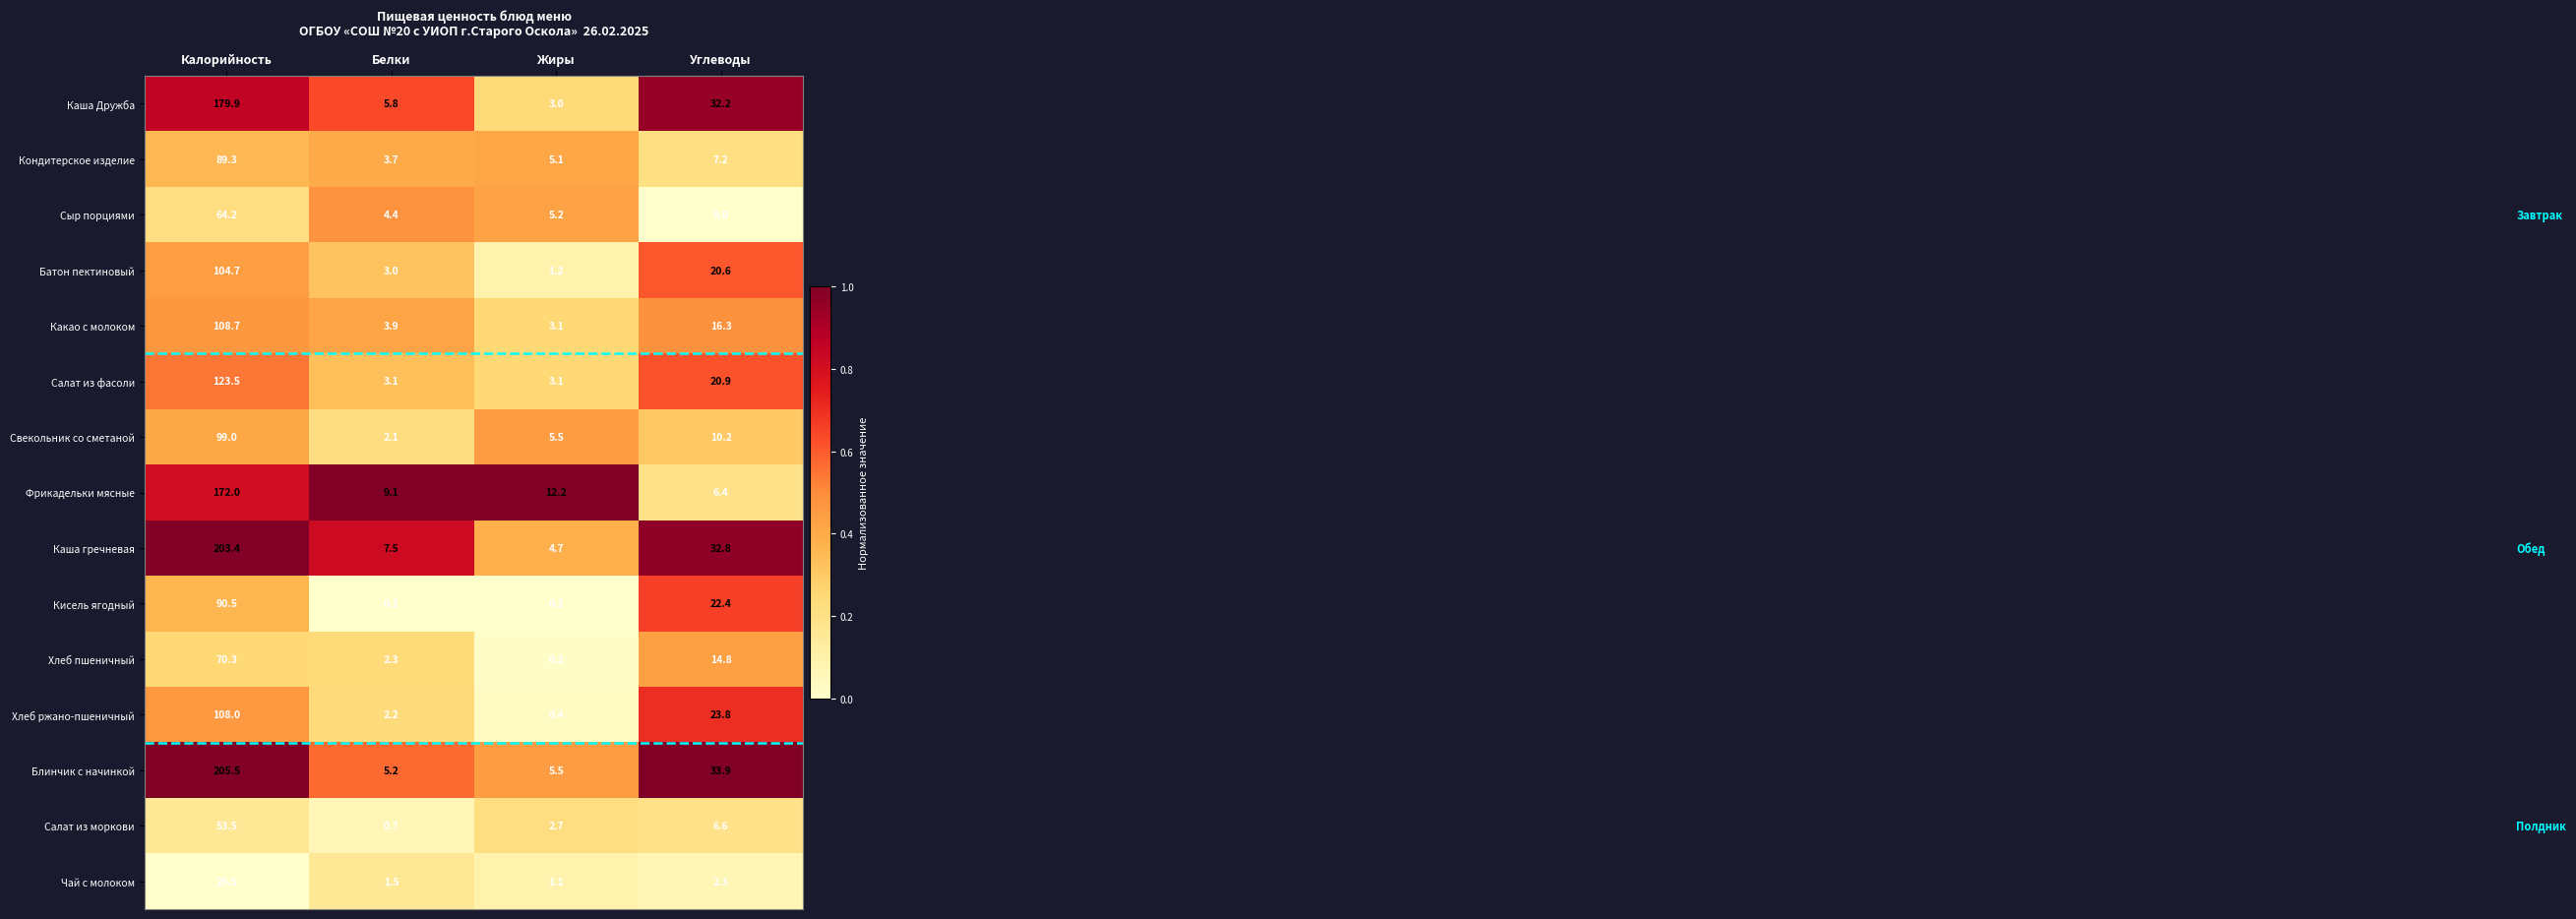

Which category has the lowest value in the Каша гречневая series?

Жиры